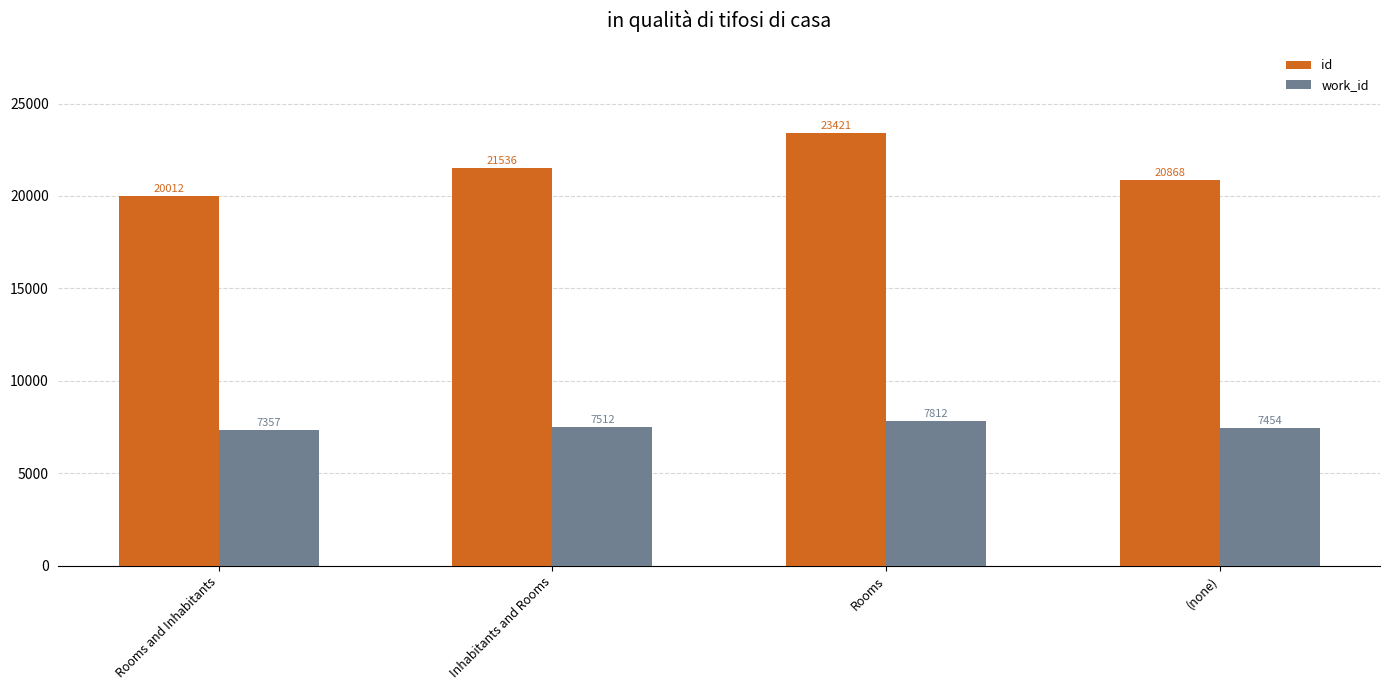

Are the bars horizontal?

No